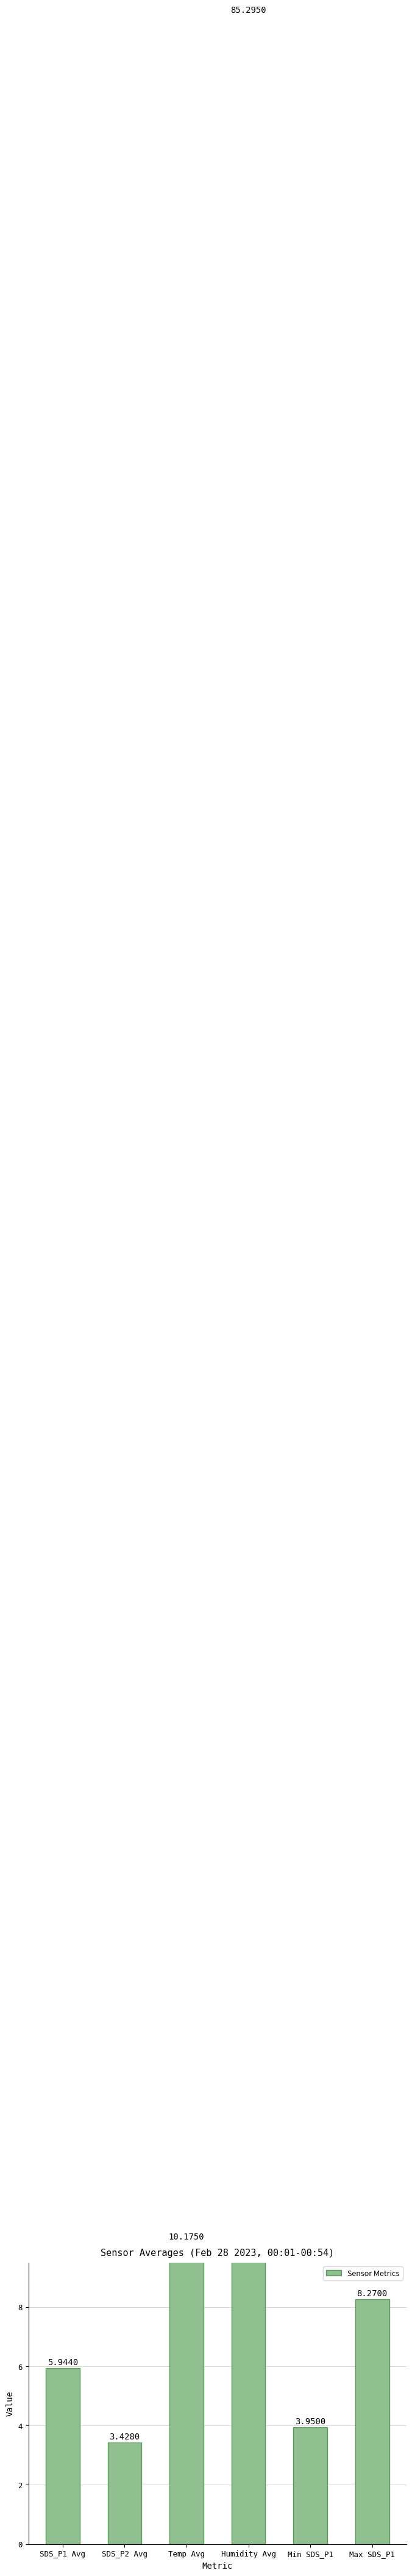

At which label does the data first exceed 8?

Temp Avg